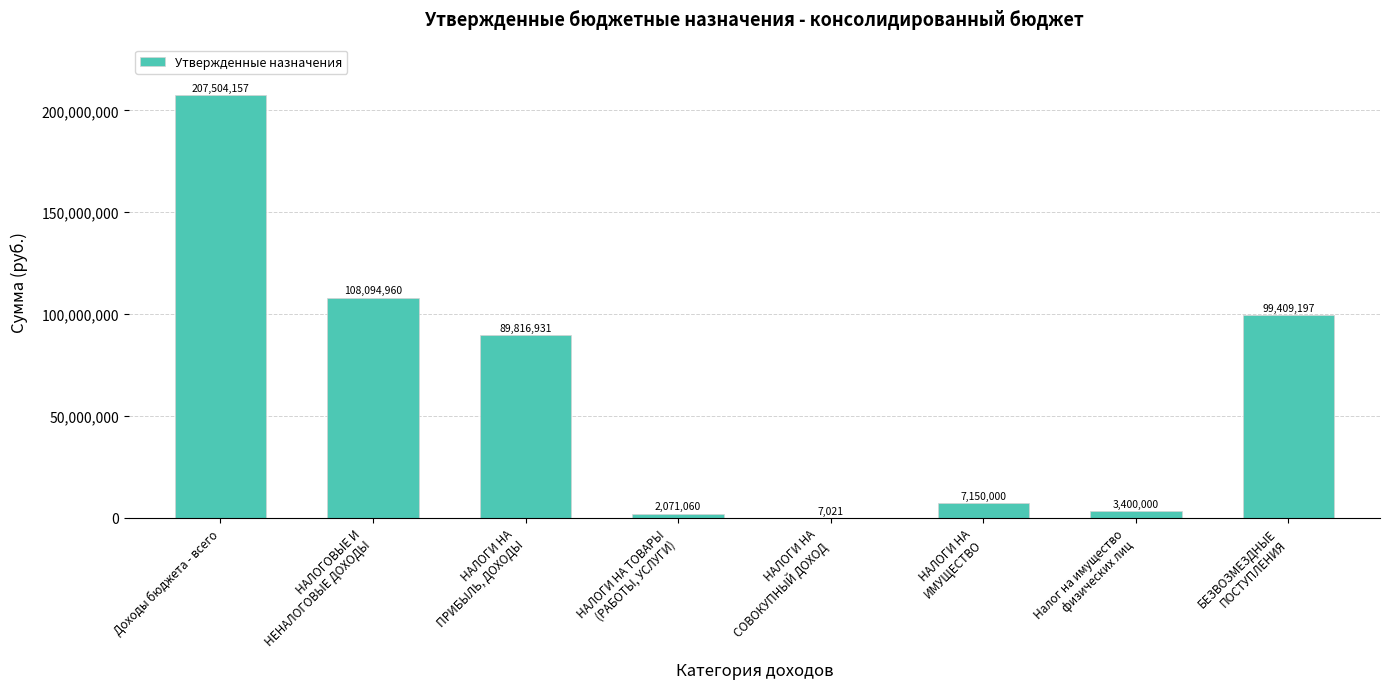

How many series are shown in this chart?

1